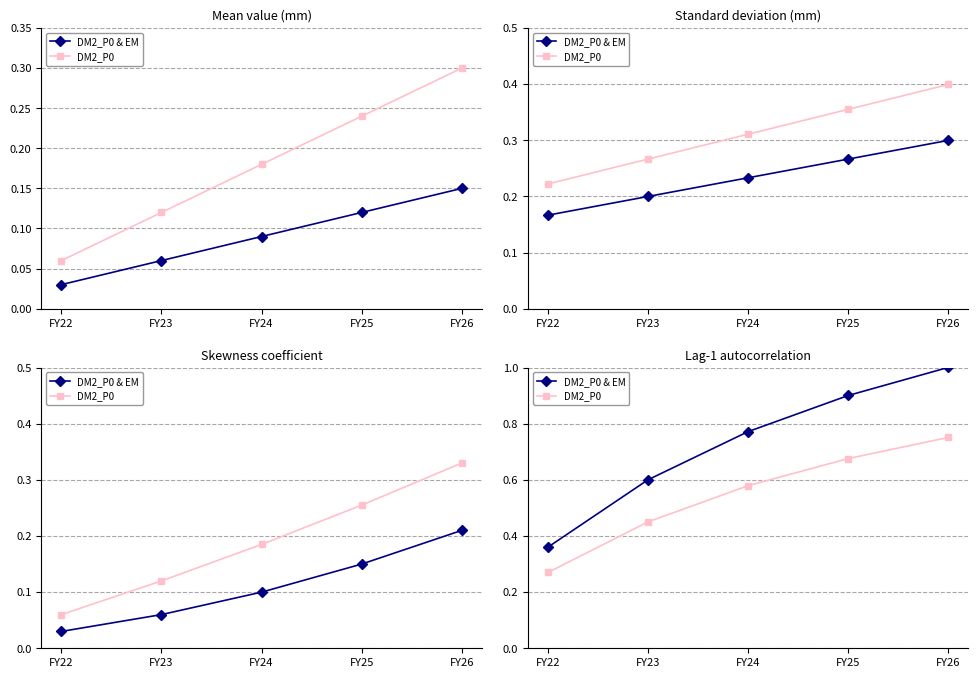

What is the difference between the second highest and minimum values in the DM2_P0 series?

0.4